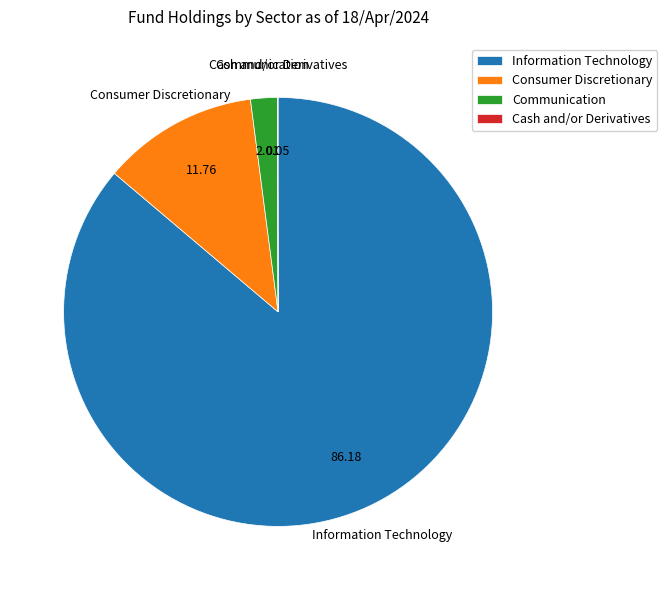

What is the largest slice in the pie chart?

Information Technology